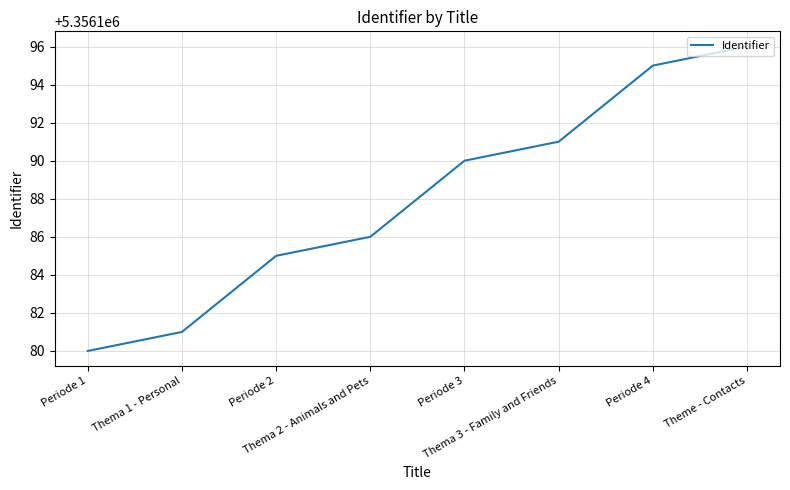

What position from the left is Periode 1?

1